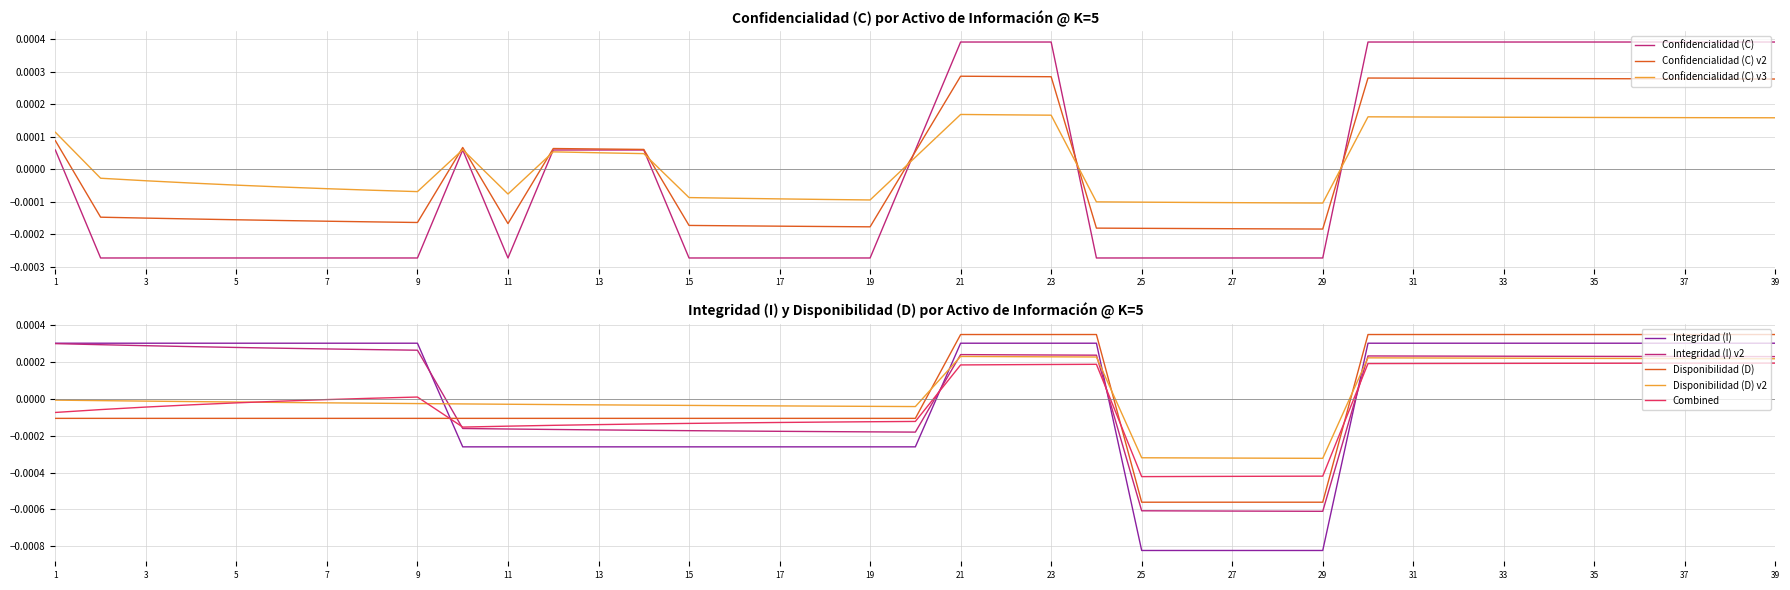

The value of Confidencialidad (C) at 2 is -0.0. True or false?

False